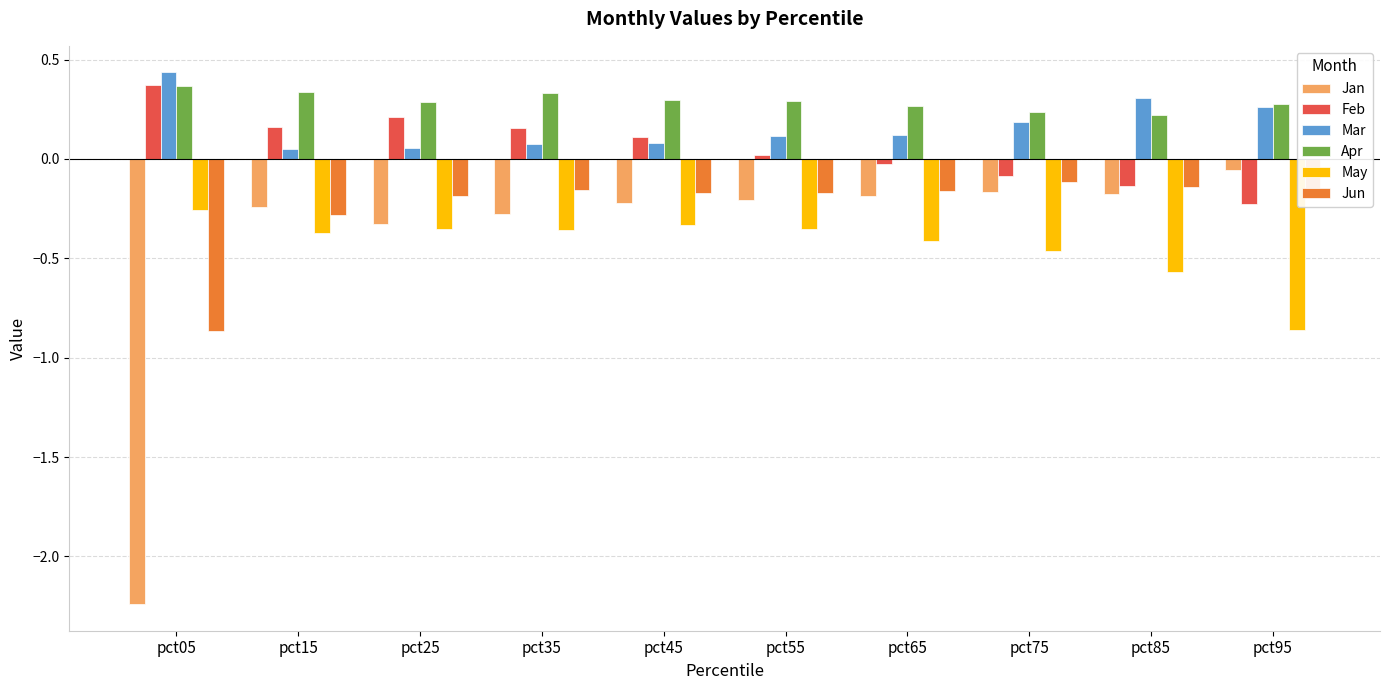

What is the sum of all Jan values?

-4.1